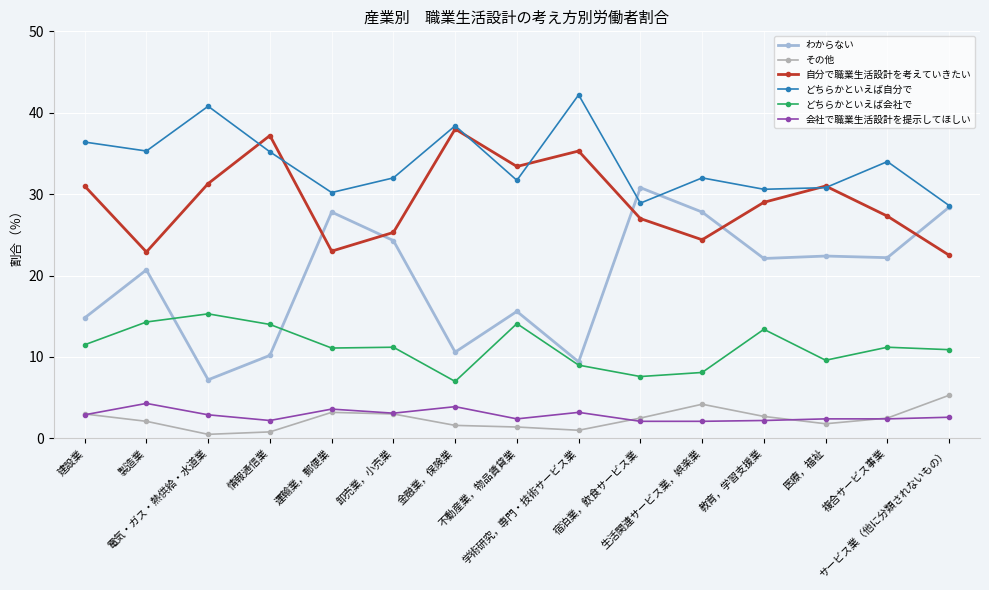

What position from the left is 情報通信業?

4